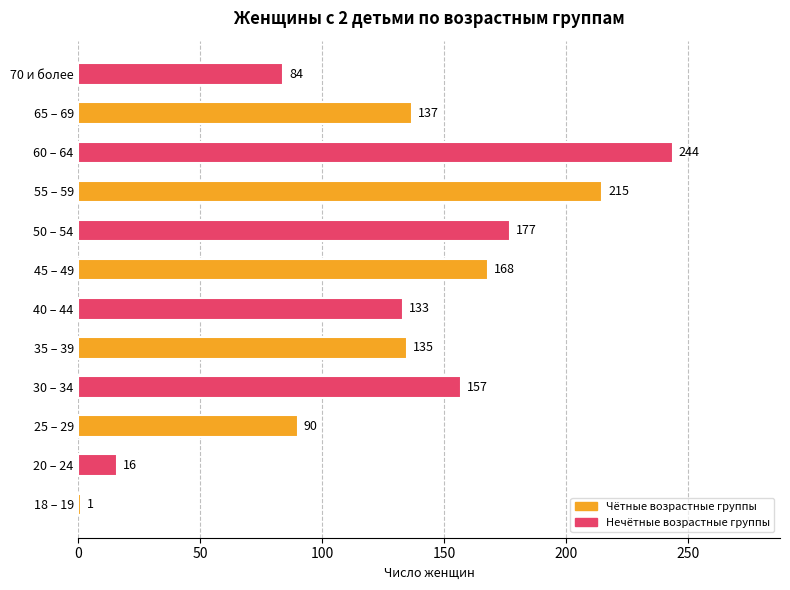

Is it true that the value at 40 – 44 is 133?

True